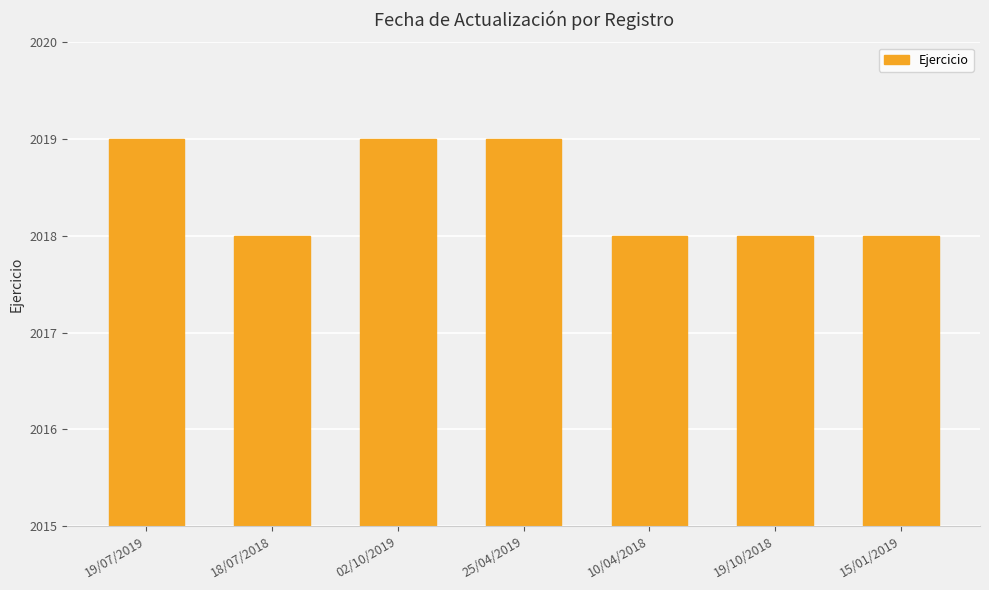

How many data points does each series have?

7